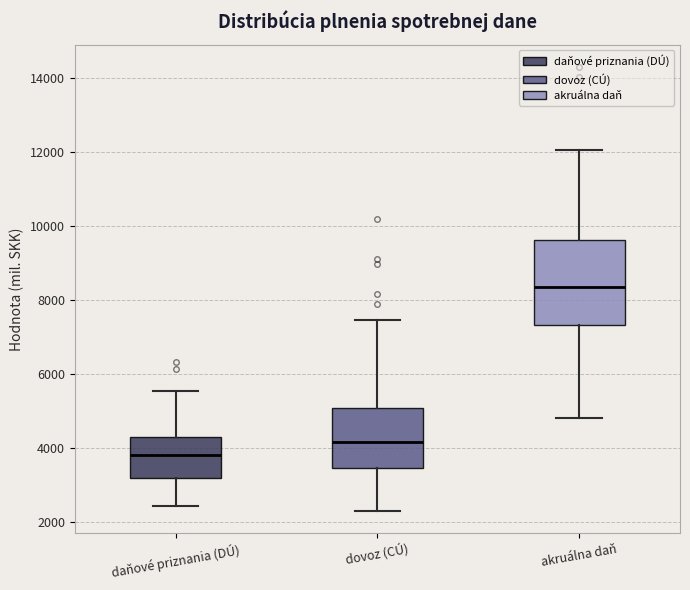

Where is the upper edge of the box for akruálna daň on the y-axis? The values are not printed on the chart, so give them approximately, as read against the axis.

9600